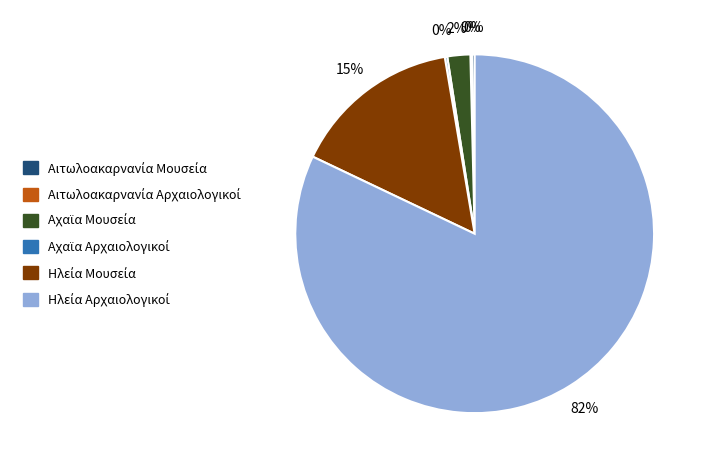

To the nearest percent, what is the average slice percentage?

17%